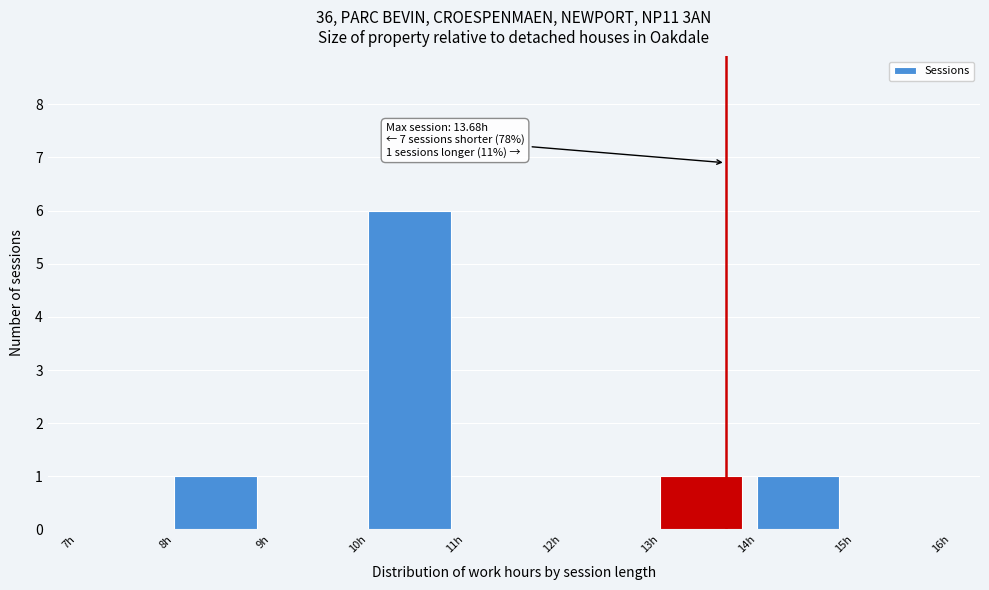

Over which range of the x-axis is the bar tallest?

10 to 11